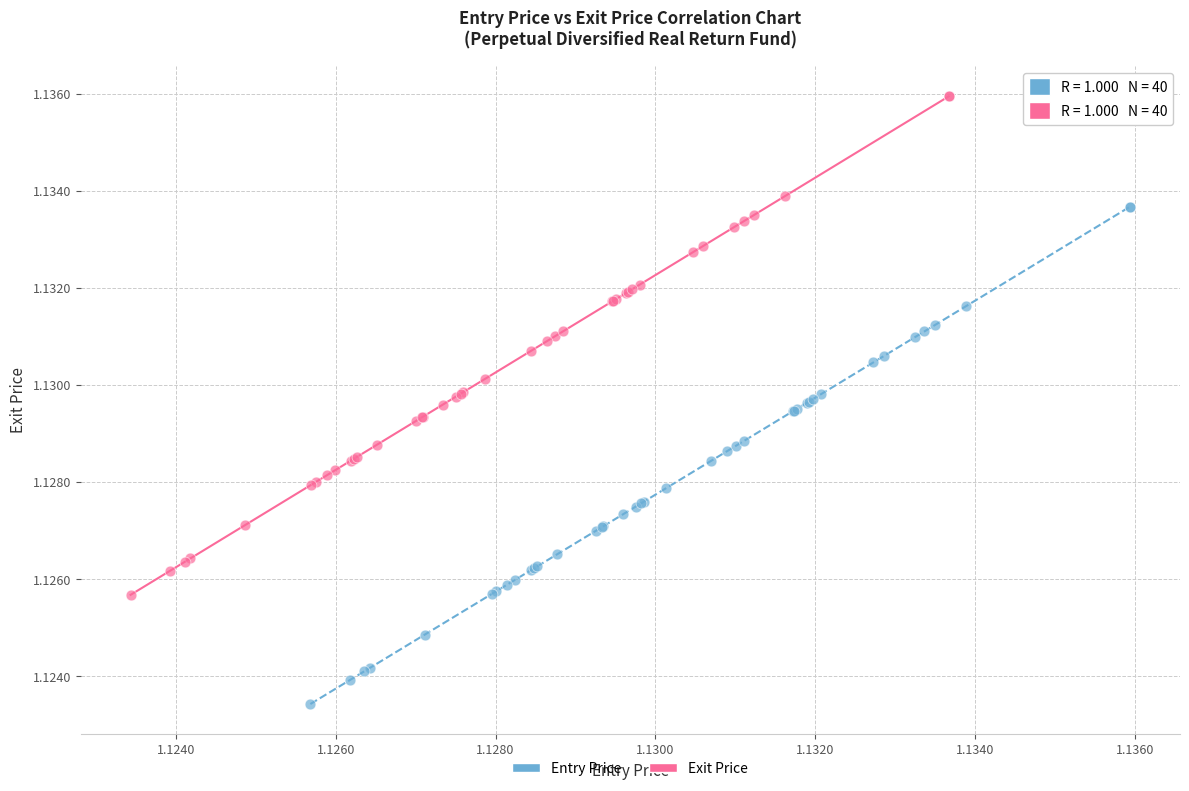

Which series contains the highest Y value?

Exit Price